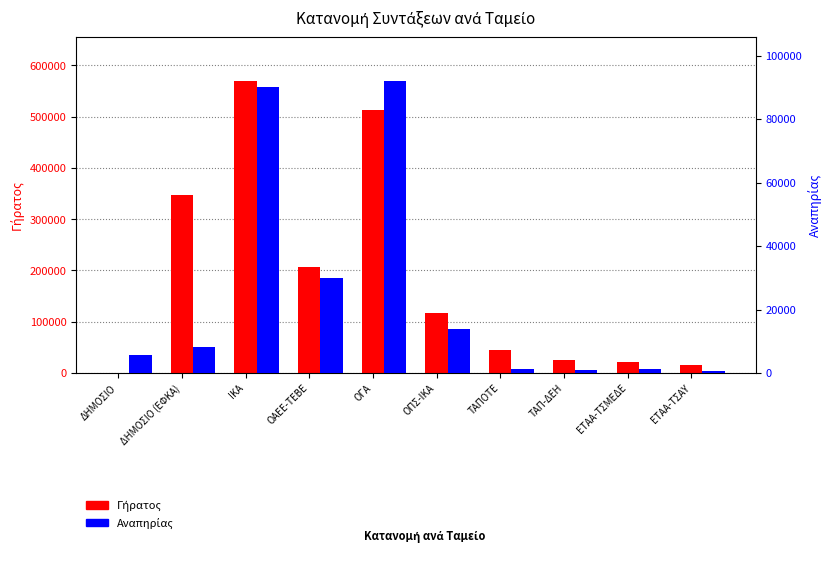

Which category has the highest value across all series?

ΙΚΑ